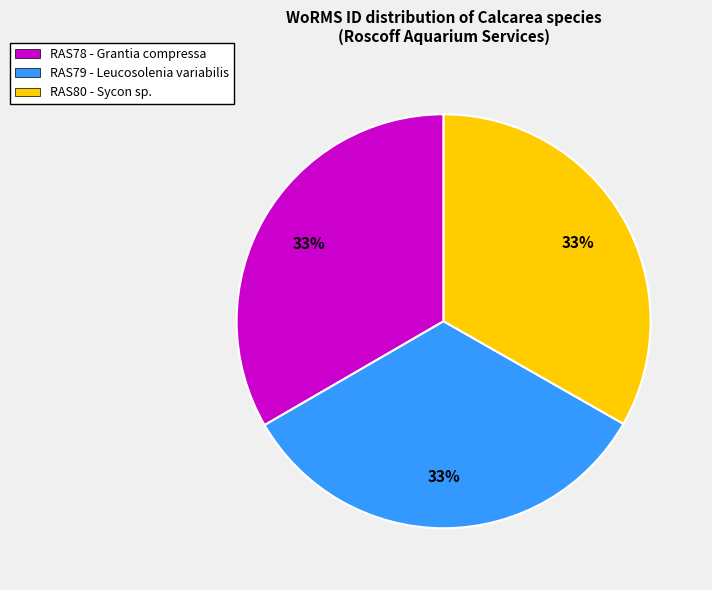

What percentage is the RAS80 - Sycon sp. slice, to the nearest percent?

33%